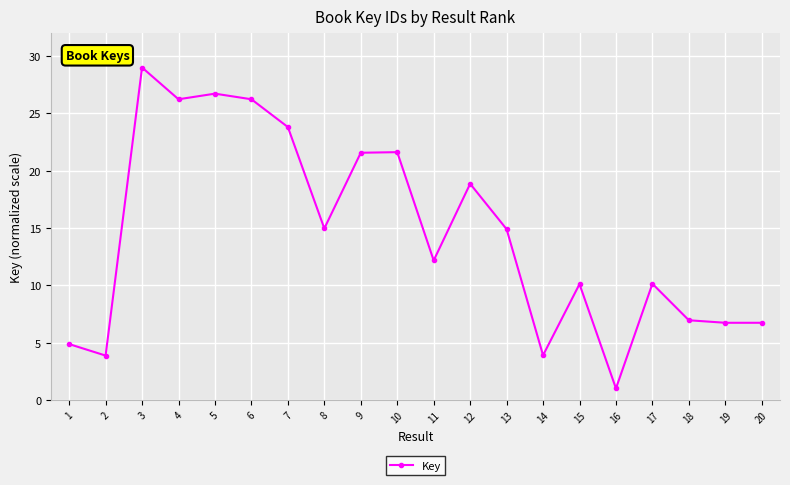

Is it true that the value at 15 is 10.1?

True